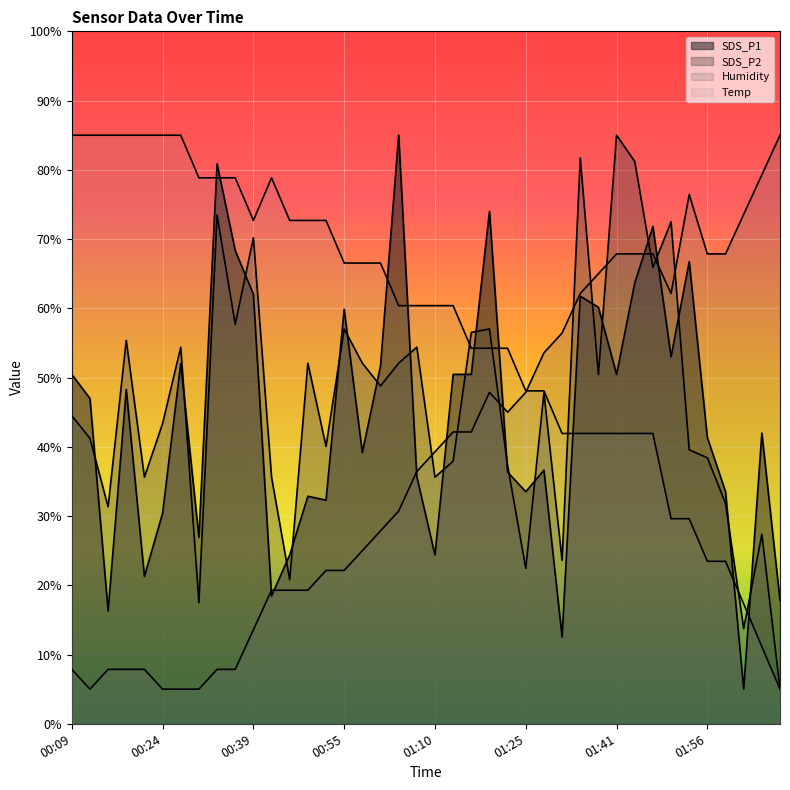

The value of Humidity at 00:21 is 7.9. True or false?

True